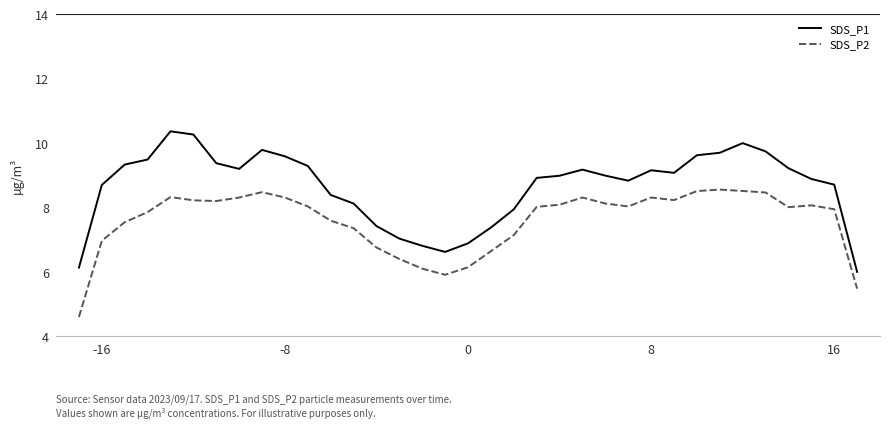

List the series in order of their overall mean, lowest first.

SDS_P2, SDS_P1